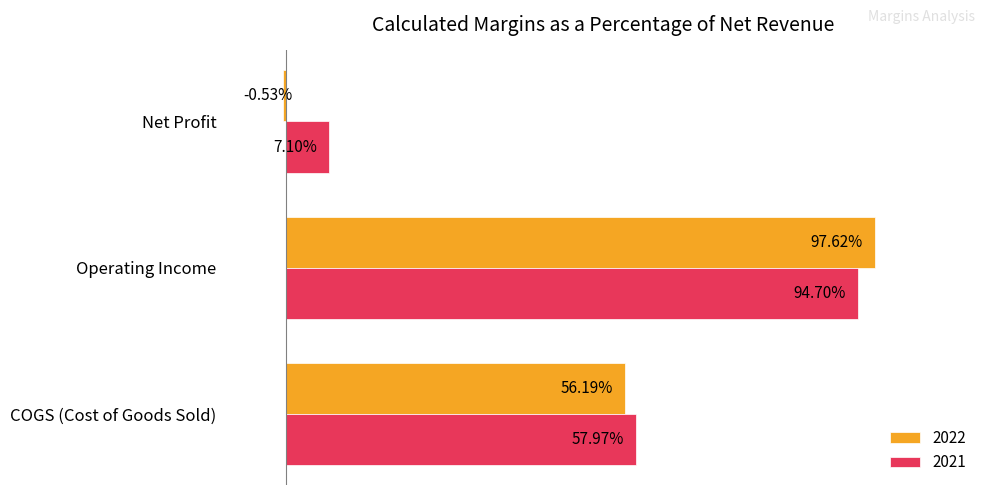

What are all the series names shown in the legend?

2022, 2021